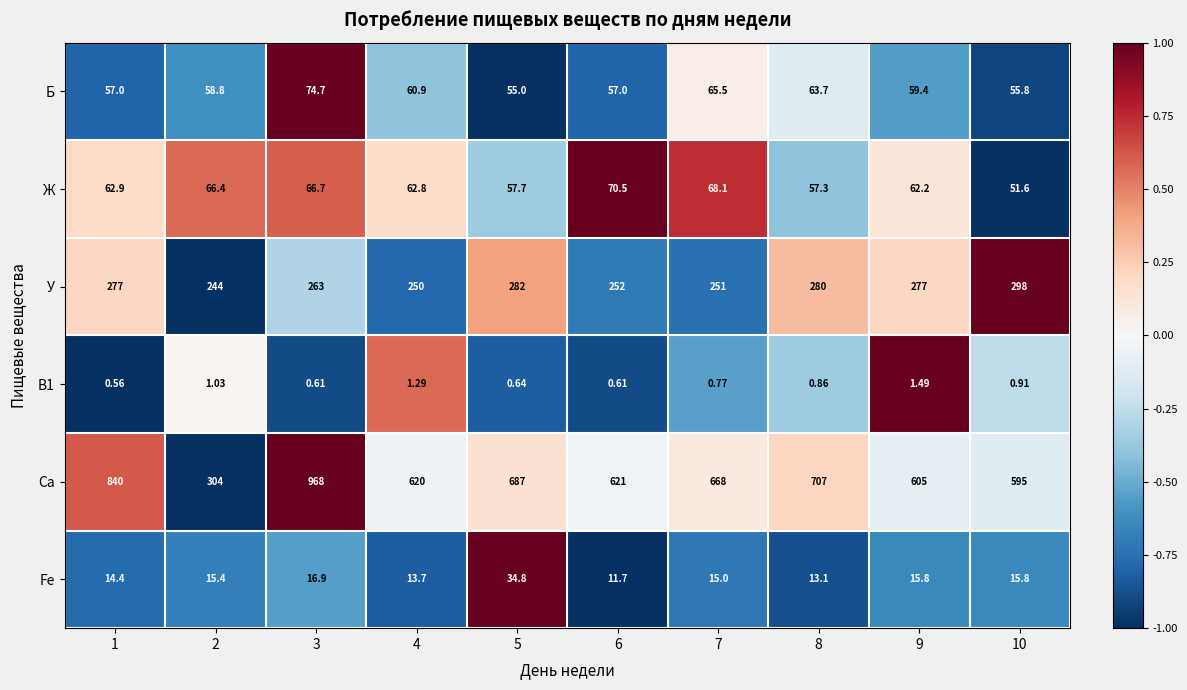

Is the value of Fe at 8 greater than the value of Ca at 10?

No